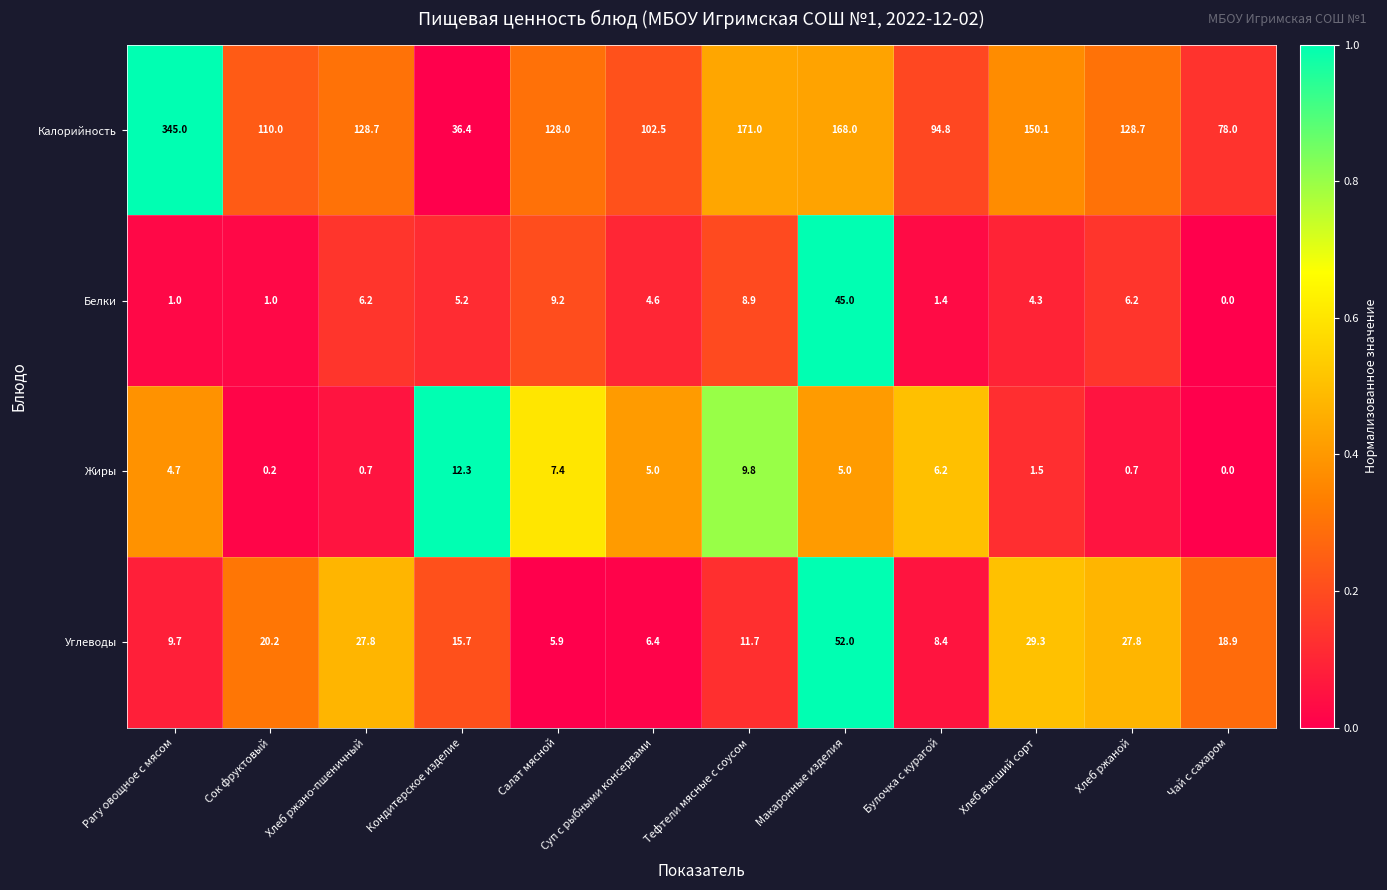

Rank the series at Тефтели мясные с соусом from highest to lowest value.

Калорийность, Углеводы, Жиры, Белки